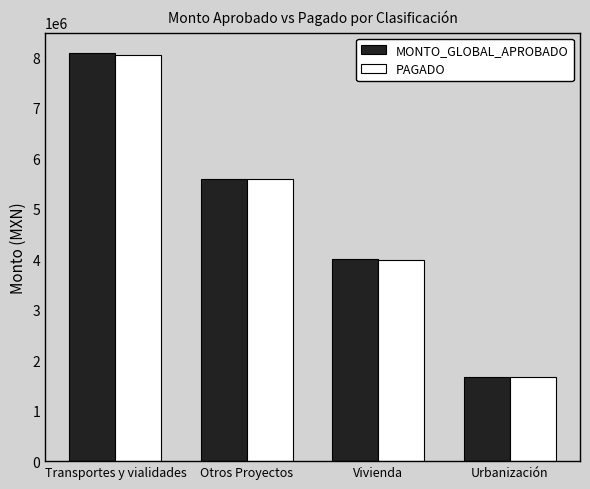

Is it true that PAGADO equals 3994973.8 at Vivienda?

True